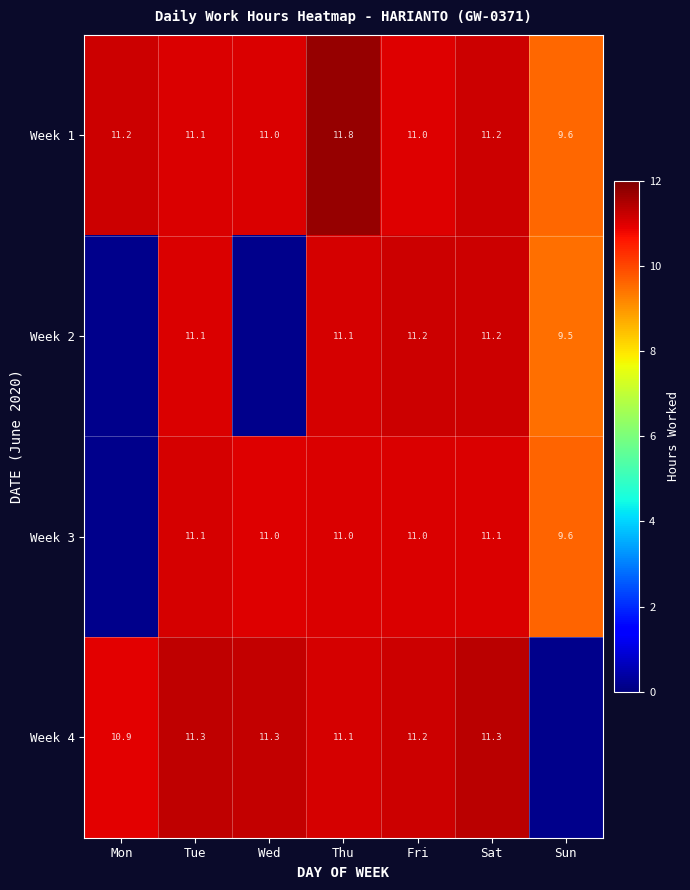

At which label does Week 1 reach its peak?

Thu